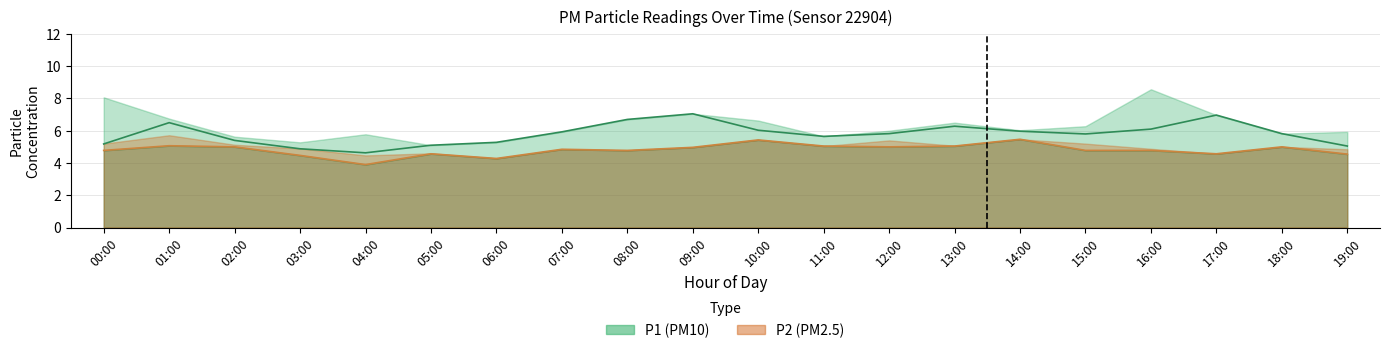

Read the P1 value at 03:00.

4.9